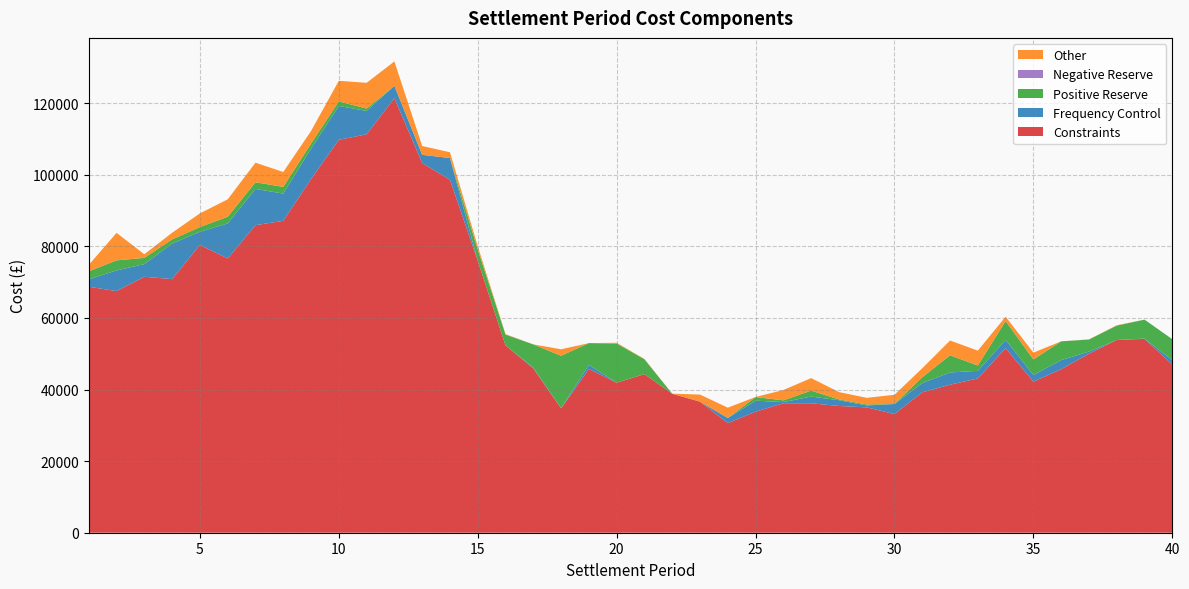

Reading left to right, what are all the values shown in this chart?

Constraints: 1=68744.0	2=67517.9	3=71516.0	4=70870.0	5=80398.4	6=76626.9	7=85938.2	8=87148.6	9=98813.4	10=109786.9	11=111327.0	12=121423.5	13=103306.1	14=98627.7	15=76006.1	16=52337.6	17=45924.6	18=34753.3	19=45752.8	20=41919.6	21=44304.2	22=38825.6	23=36623.5	24=30625.1	25=33816.2	26=36167.6	27=36165.2	28=35416.7	29=35023.6	30=33154.6	31=39231.1	32=41361.6	33=43103.5	34=51570.6	35=42208.9	36=45698.1	37=50023.7	38=53851.5	39=54173.3	40=46944.5
Frequency Control: 1=2058.3	2=5774.0	3=3536.6	4=9926.3	5=3693.3	6=9784.5	7=10122.4	8=7618.3	9=8511.9	10=9464.2	11=6523.7	12=3456.2	13=2279.3	14=6064.1	15=14.3	16=0.0	17=190.2	18=46.2	19=1132.1	20=15.0	21=19.2	22=0.1	23=0.9	24=1428.1	25=3085.9	26=329.9	27=1872.2	28=1619.3	29=537.8	30=2813.5	31=2578.0	32=3415.0	33=2127.4	34=2298.1	35=1862.3	36=2532.0	37=578.6	38=0.0	39=71.4	40=1247.0
Positive Reserve: 1=2240.2	2=2810.7	3=1741.7	4=1170.3	5=1313.0	6=1883.7	7=1850.5	8=1867.0	9=1408.7	10=1266.3	11=672.0	12=0.0	13=0.0	14=0.0	15=3112.0	16=3022.9	17=6502.4	18=14648.3	19=6092.7	20=10948.8	21=4141.9	22=0.0	23=0.0	24=0.0	25=1001.5	26=491.3	27=1675.4	28=215.4	29=285.0	30=2.0	31=1643.0	32=4803.7	33=1489.3	34=5276.9	35=4345.1	36=5244.8	37=3382.0	38=4026.8	39=5299.5	40=5880.5
Negative Reserve: 1=0.0	2=0.0	3=0.0	4=0.0	5=0.0	6=0.0	7=29.6	8=0.0	9=0.0	10=0.0	11=0.0	12=0.0	13=0.0	14=0.0	15=0.0	16=0.0	17=0.0	18=0.0	19=0.0	20=0.0	21=0.0	22=0.0	23=0.0	24=0.0	25=0.0	26=0.0	27=0.0	28=0.0	29=0.0	30=0.0	31=0.0	32=0.0	33=0.0	34=0.0	35=0.0	36=0.0	37=0.0	38=0.0	39=0.0	40=0.0
Other: 1=1789.2	2=7686.1	3=1010.3	4=1854.6	5=3823.8	6=4857.8	7=5453.5	8=4156.0	9=3515.9	10=5759.1	11=7189.6	12=6802.7	13=2468.2	14=1619.5	15=931.5	16=135.2	17=13.7	18=1808.1	19=0.0	20=194.0	21=106.8	22=39.9	23=1976.5	24=2887.8	25=28.0	26=2882.8	27=3490.5	28=2050.9	29=1846.2	30=2572.6	31=2493.6	32=4126.4	33=4155.9	34=1216.0	35=1908.7	36=0.0	37=53.4	38=91.7	39=0.0	40=0.2